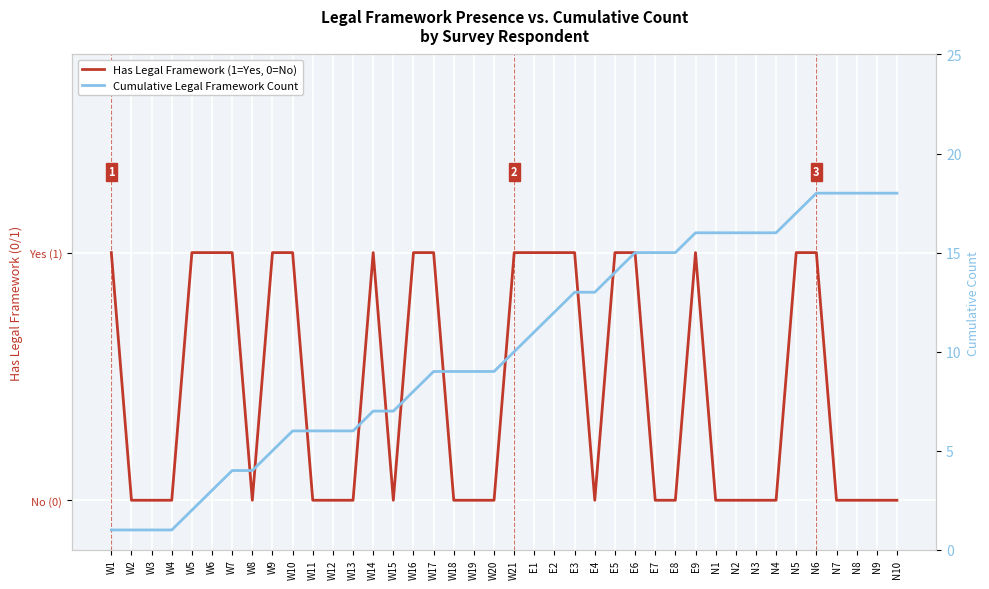

Reading right to left, list all the values displayed in this chart.

Has Legal Framework (1=Yes, 0=No): 0	0	0	0	1	1	0	0	0	0	1	0	0	1	1	0	1	1	1	1	0	0	0	1	1	0	1	0	0	0	1	1	0	1	1	1	0	0	0	1
Cumulative Legal Framework Count: 18	18	18	18	18	17	16	16	16	16	16	15	15	15	14	13	13	12	11	10	9	9	9	9	8	7	7	6	6	6	6	5	4	4	3	2	1	1	1	1